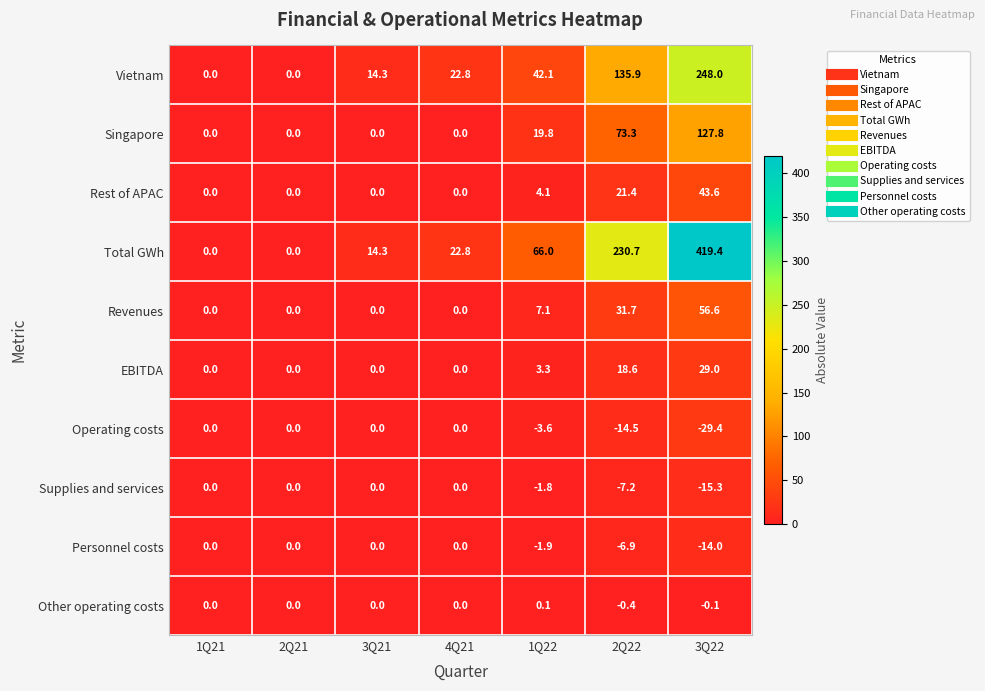

At 2Q22, list the series in order from largest to smallest.

Total GWh, Vietnam, Singapore, Revenues, Rest of APAC, EBITDA, Other operating costs, Personnel costs, Supplies and services, Operating costs